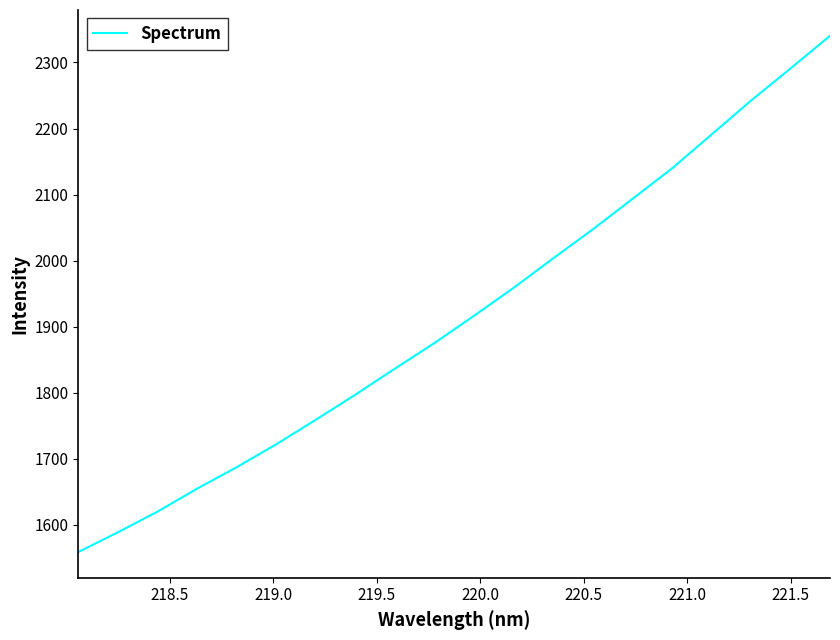

What is the minimum value shown in the chart?

1558.8